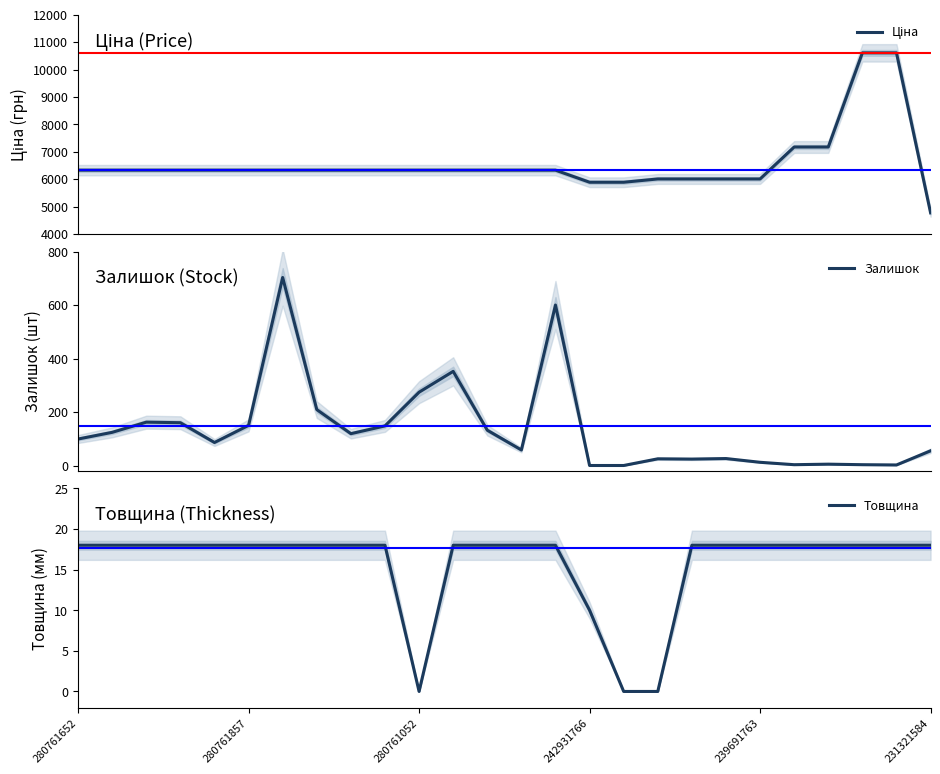

What position from the right is 7?

19